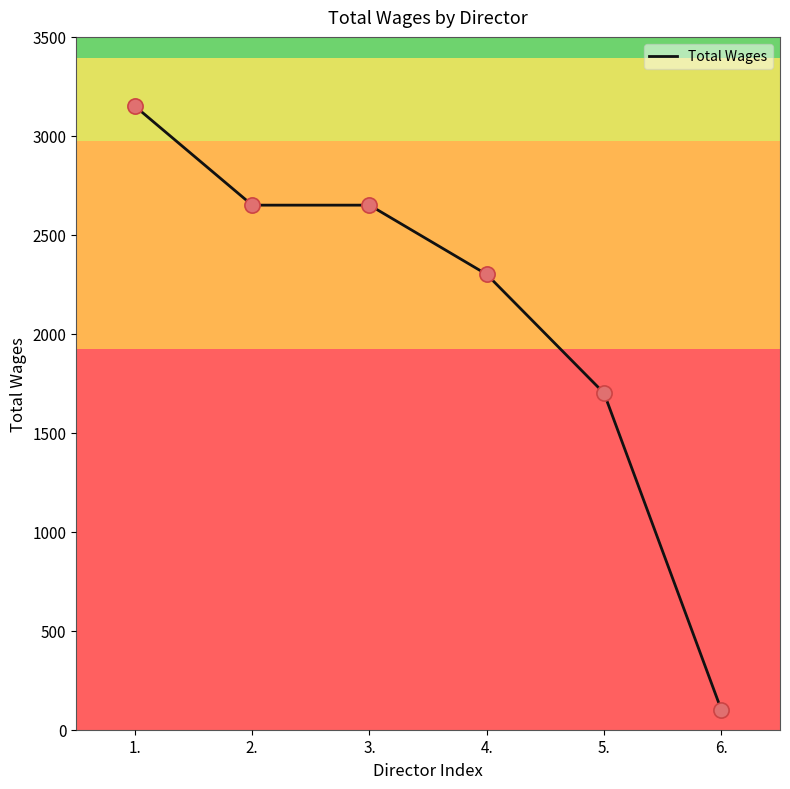

Which has a higher value, 6. or 4.?

4.